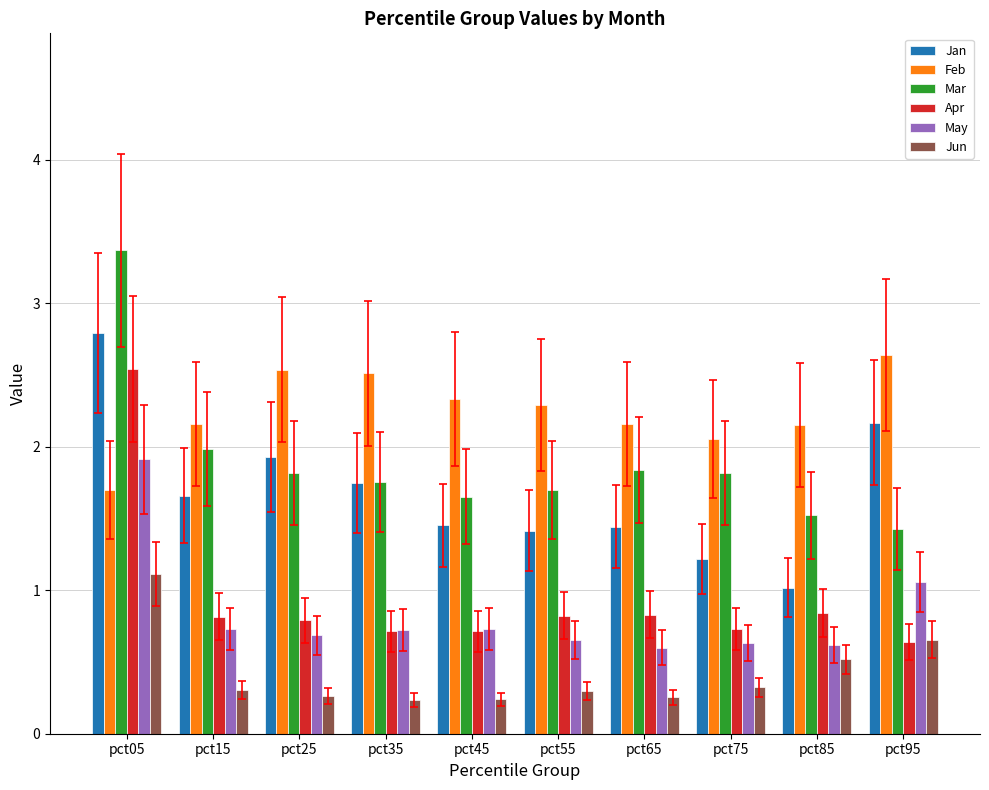

How many data points does each series have?

10